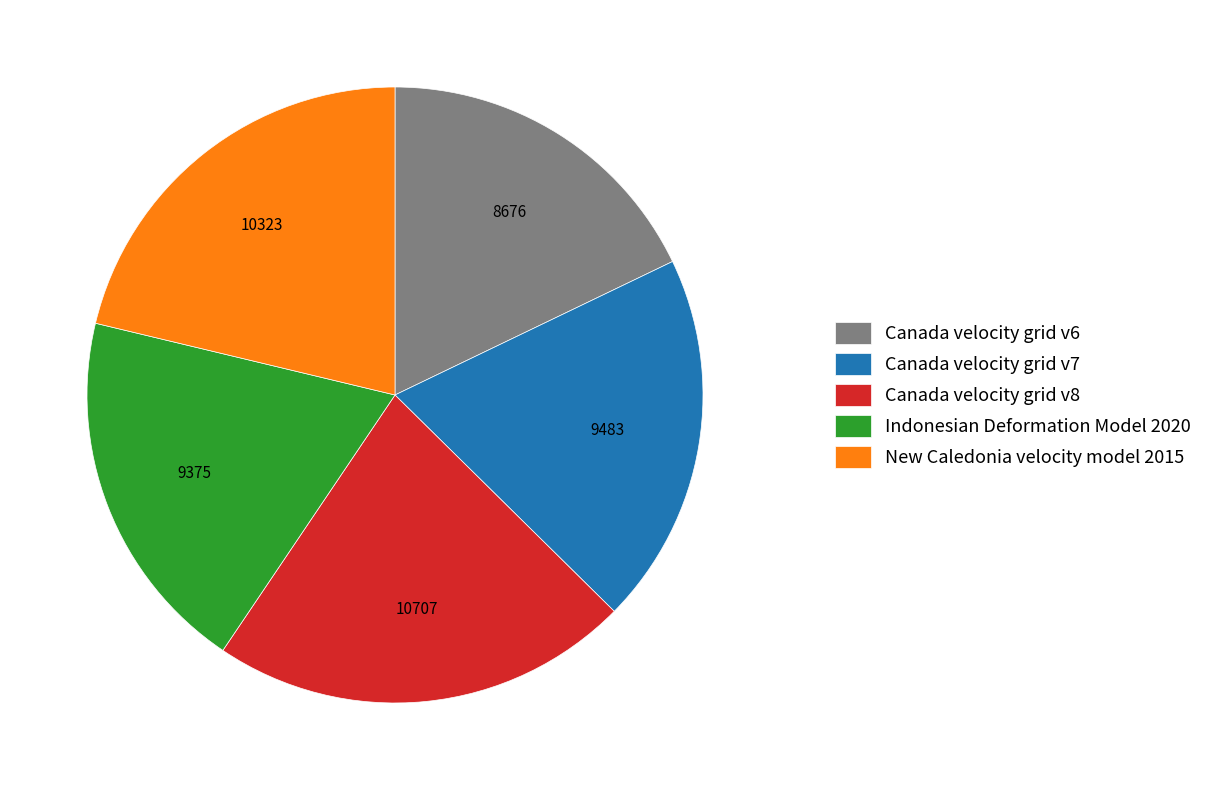

Is the sum of Indonesian Deformation Model 2020 and Canada velocity grid v7 greater than half?

No